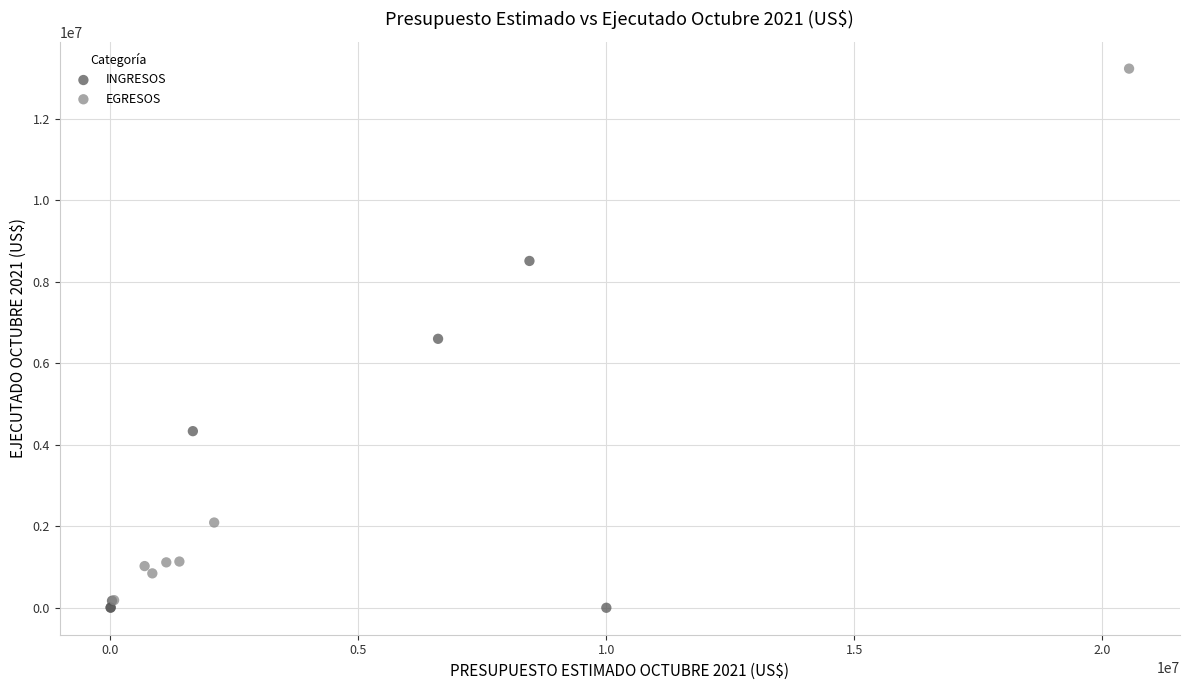

Which series has the largest Y range (max minus min)?

EGRESOS